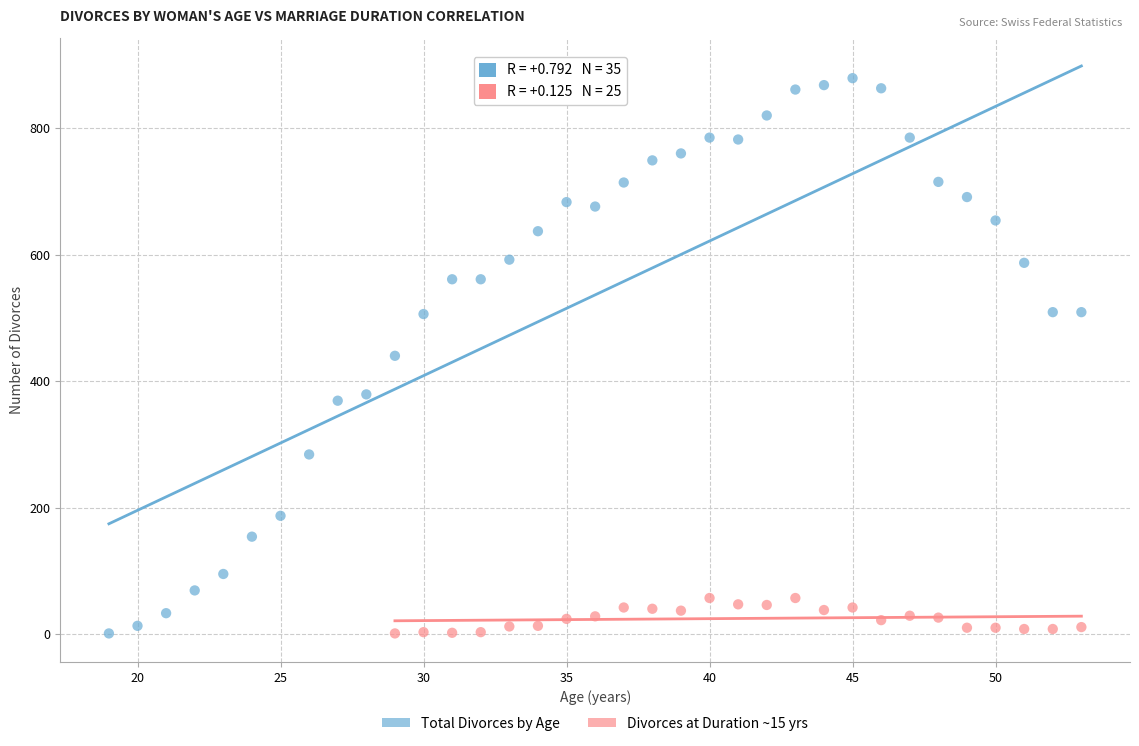

Which series contains the highest Y value?

Total Divorces by Age